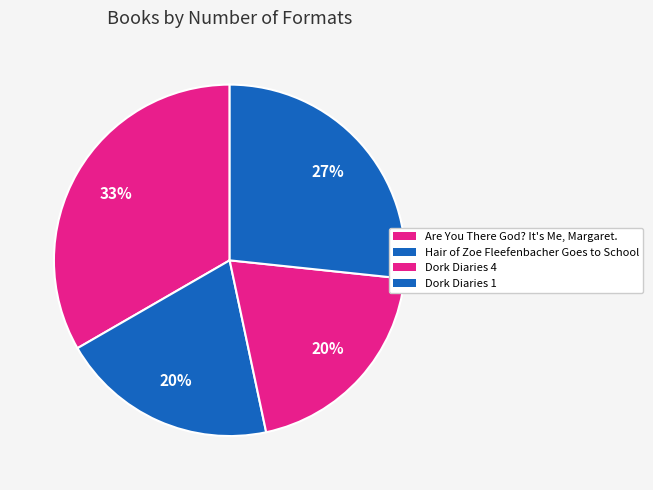

Approximately how many times larger is the value at Dork Diaries 4 compared to Dork Diaries 1?

0.8